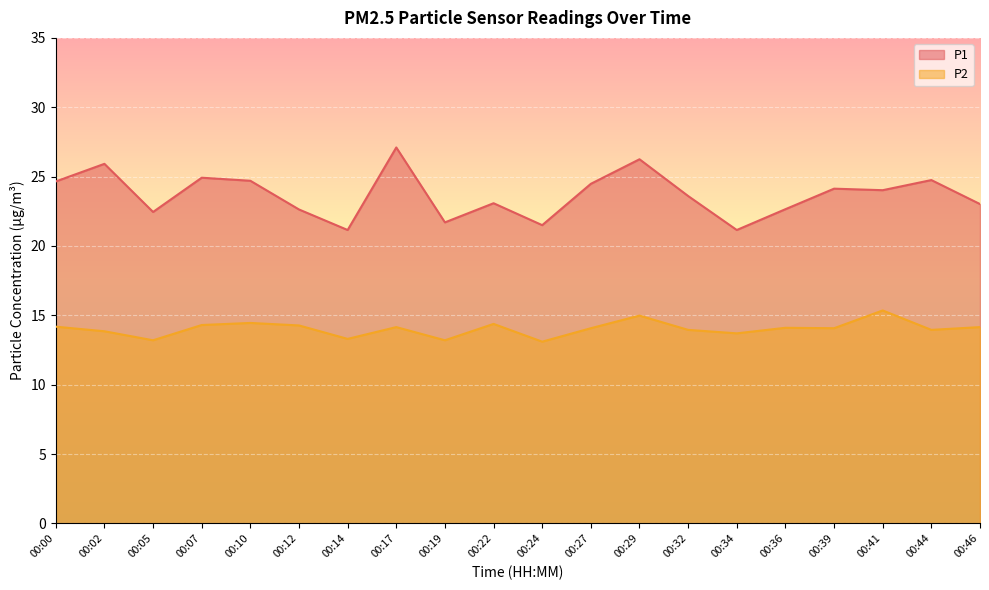

What is the value of the P2 point at the 6th from the left?

14.3